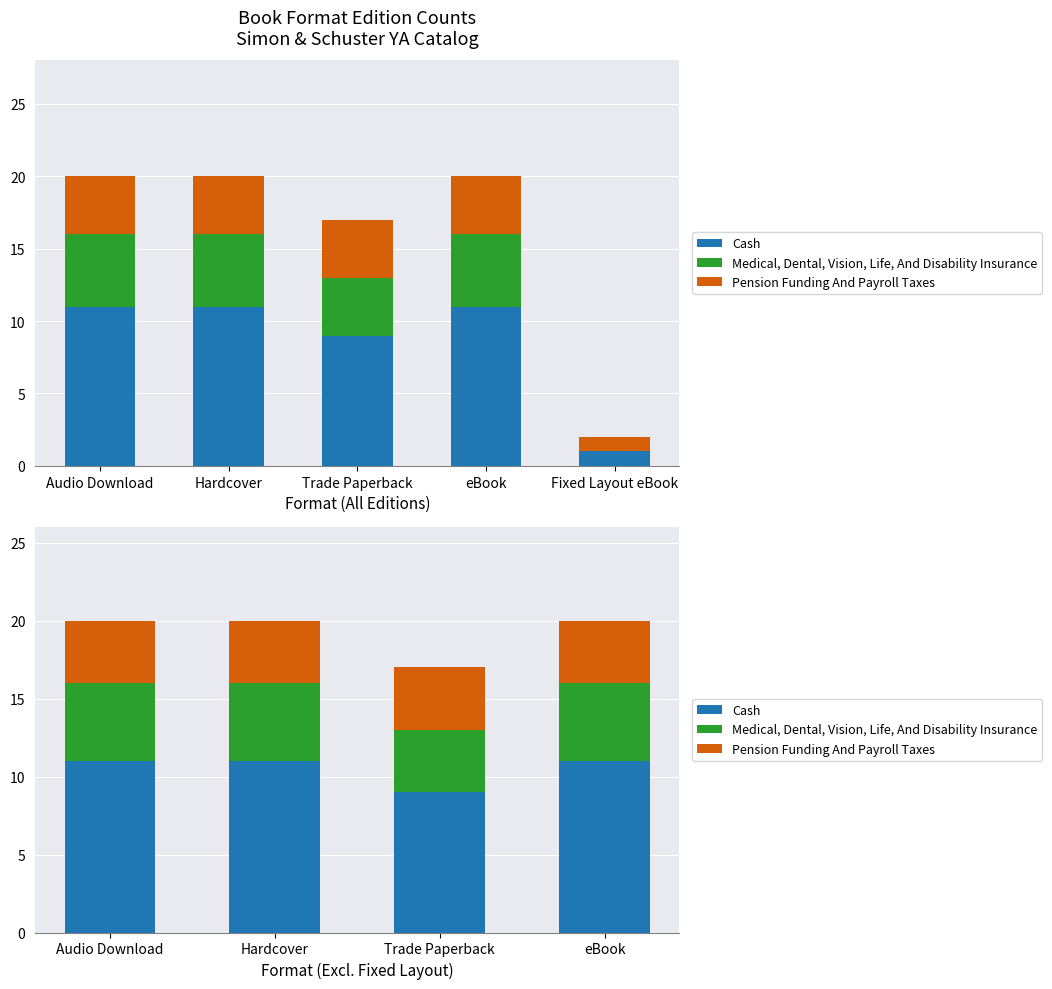

What is the sum of all Pension Funding And Payroll Taxes values?

16